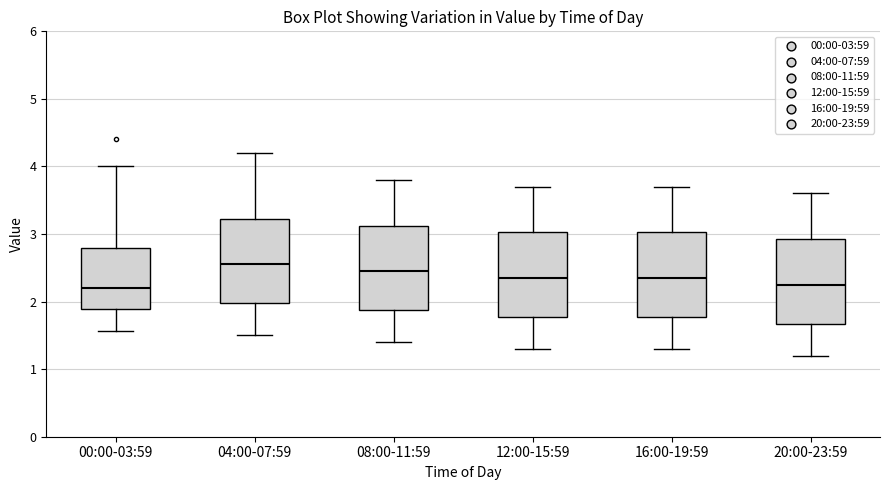

Where is the lower edge of the box for 20:00-23:59 on the y-axis? The values are not printed on the chart, so give them approximately, as read against the axis.

1.7